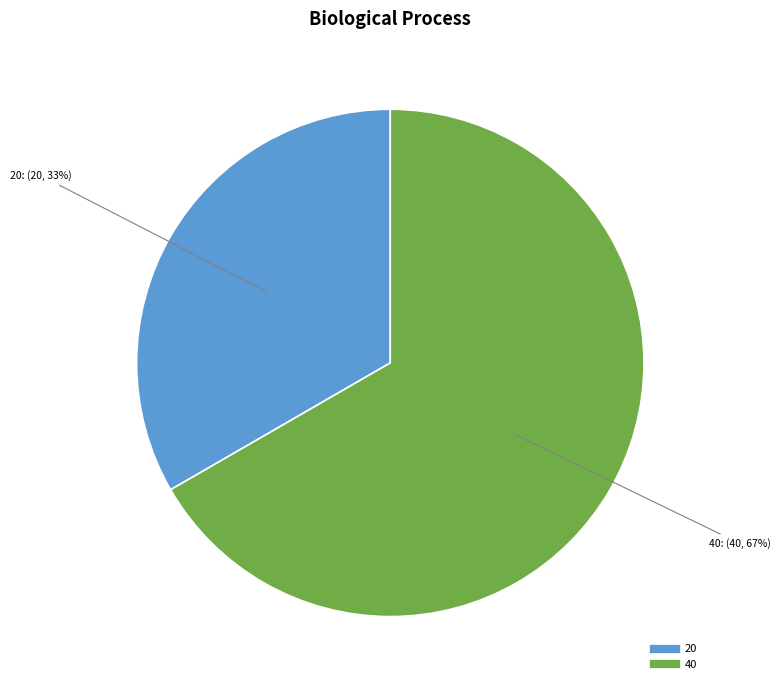

Which slice is the smallest?

20